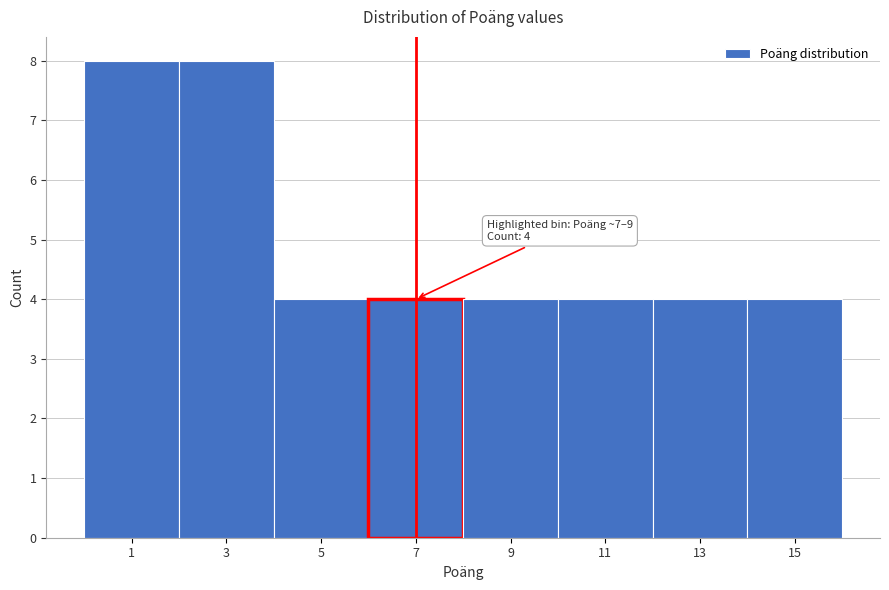

Reading left to right, what are all the values shown in this chart?

1=8	3=8	5=4	7=4	9=4	11=4	13=4	15=4